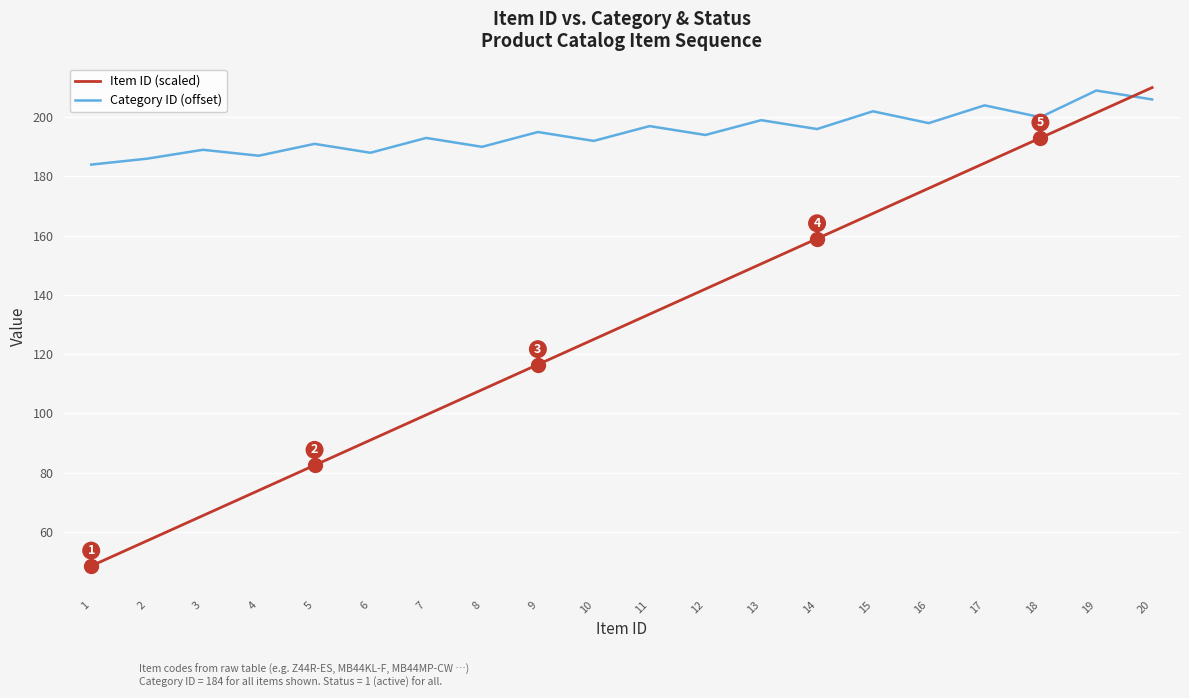

Where do Category ID (offset) and Item ID (scaled) first cross each other?

19 and 20